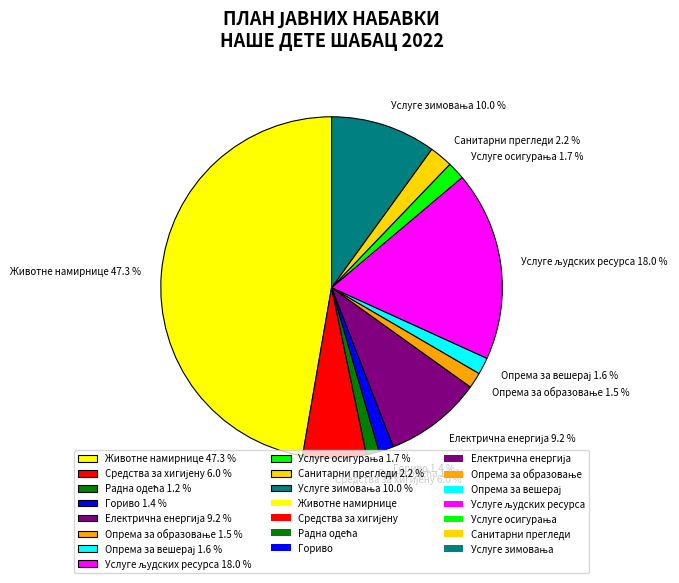

Which slice is the largest?

Животне намирнице 47.3 %